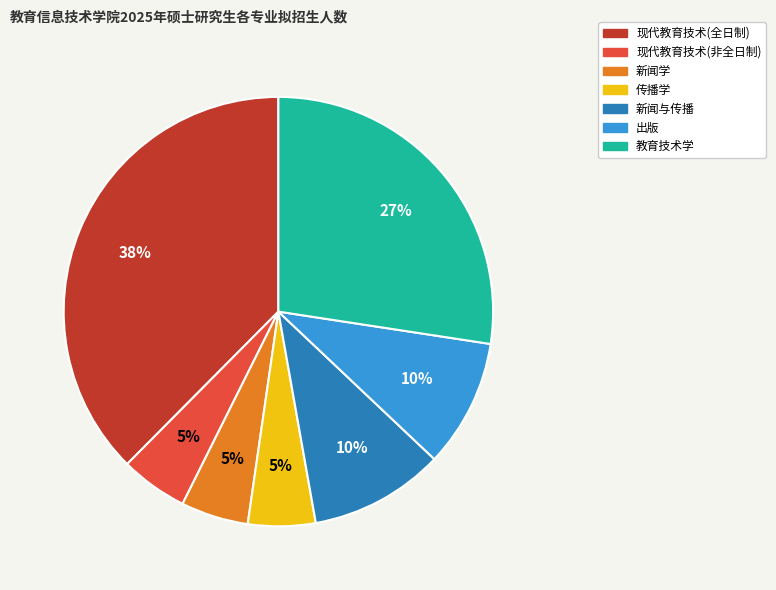

What is the ratio of the value at 现代教育技术(非全日制) to the value at 传播学?

1.0